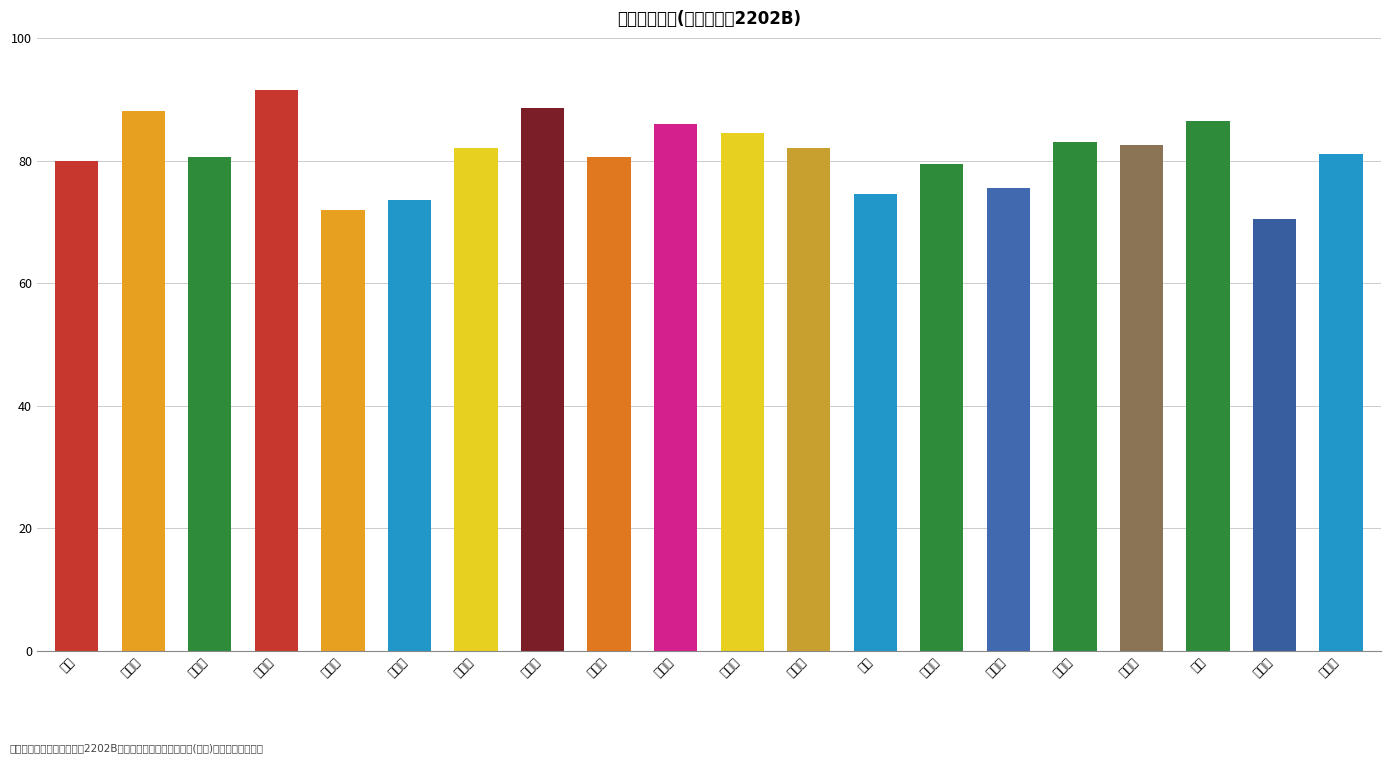

Is it true that the value at 王璐璐 is 82.0?

True